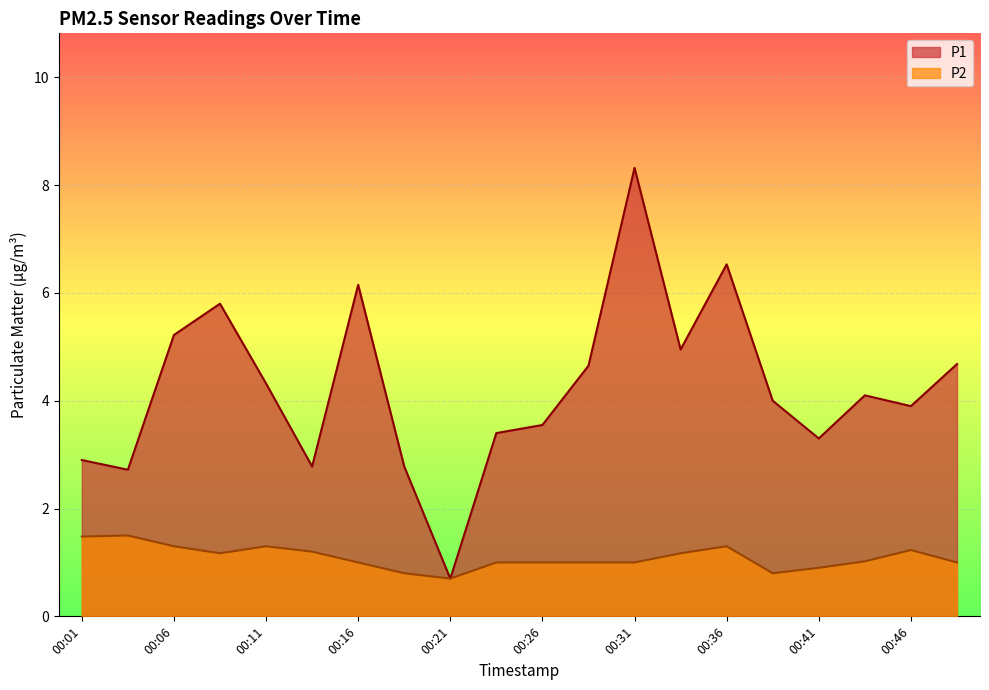

Reading right to left, extract all data points from this chart.

P1: 00:49=4.7	00:46=3.9	00:44=4.1	00:41=3.3	00:39=4.0	00:36=6.5	00:33=5.0	00:31=8.3	00:29=4.7	00:26=3.5	00:23=3.4	00:21=0.7	00:19=2.8	00:16=6.2	00:14=2.8	00:11=4.3	00:09=5.8	00:06=5.2	00:04=2.7	00:01=2.9
P2: 00:49=1.0	00:46=1.2	00:44=1.0	00:41=0.9	00:39=0.8	00:36=1.3	00:33=1.2	00:31=1.0	00:29=1.0	00:26=1.0	00:23=1.0	00:21=0.7	00:19=0.8	00:16=1.0	00:14=1.2	00:11=1.3	00:09=1.2	00:06=1.3	00:04=1.5	00:01=1.5